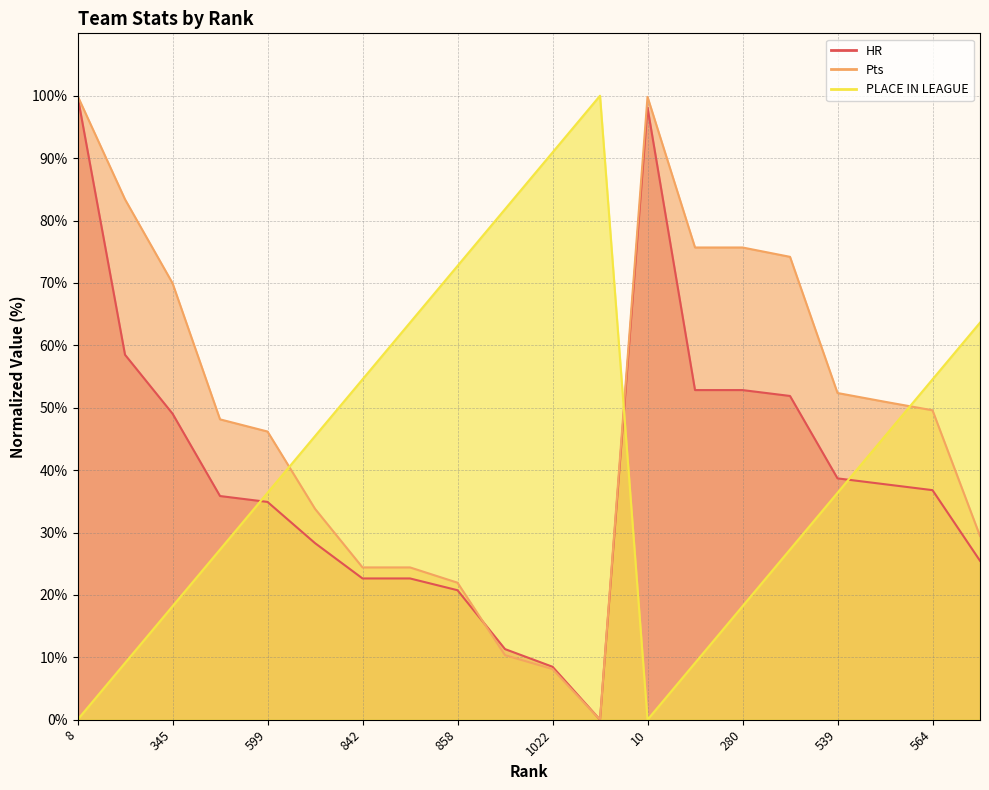

What is the value of the Pts point at the 15th from the left?

75.7